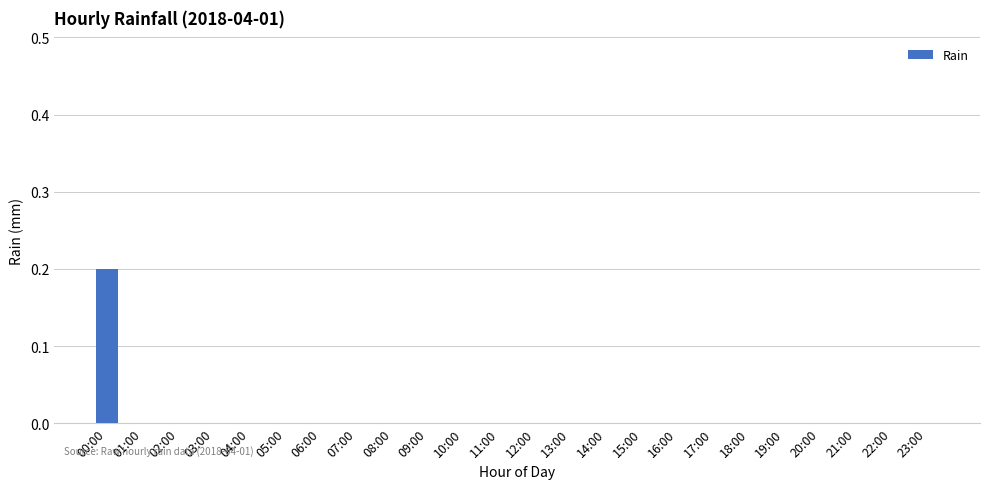

Reading right to left, list all the values displayed in this chart.

23:00=0.0	22:00=0.0	21:00=0.0	20:00=0.0	19:00=0.0	18:00=0.0	17:00=0.0	16:00=0.0	15:00=0.0	14:00=0.0	13:00=0.0	12:00=0.0	11:00=0.0	10:00=0.0	09:00=0.0	08:00=0.0	07:00=0.0	06:00=0.0	05:00=0.0	04:00=0.0	03:00=0.0	02:00=0.0	01:00=0.0	00:00=0.2